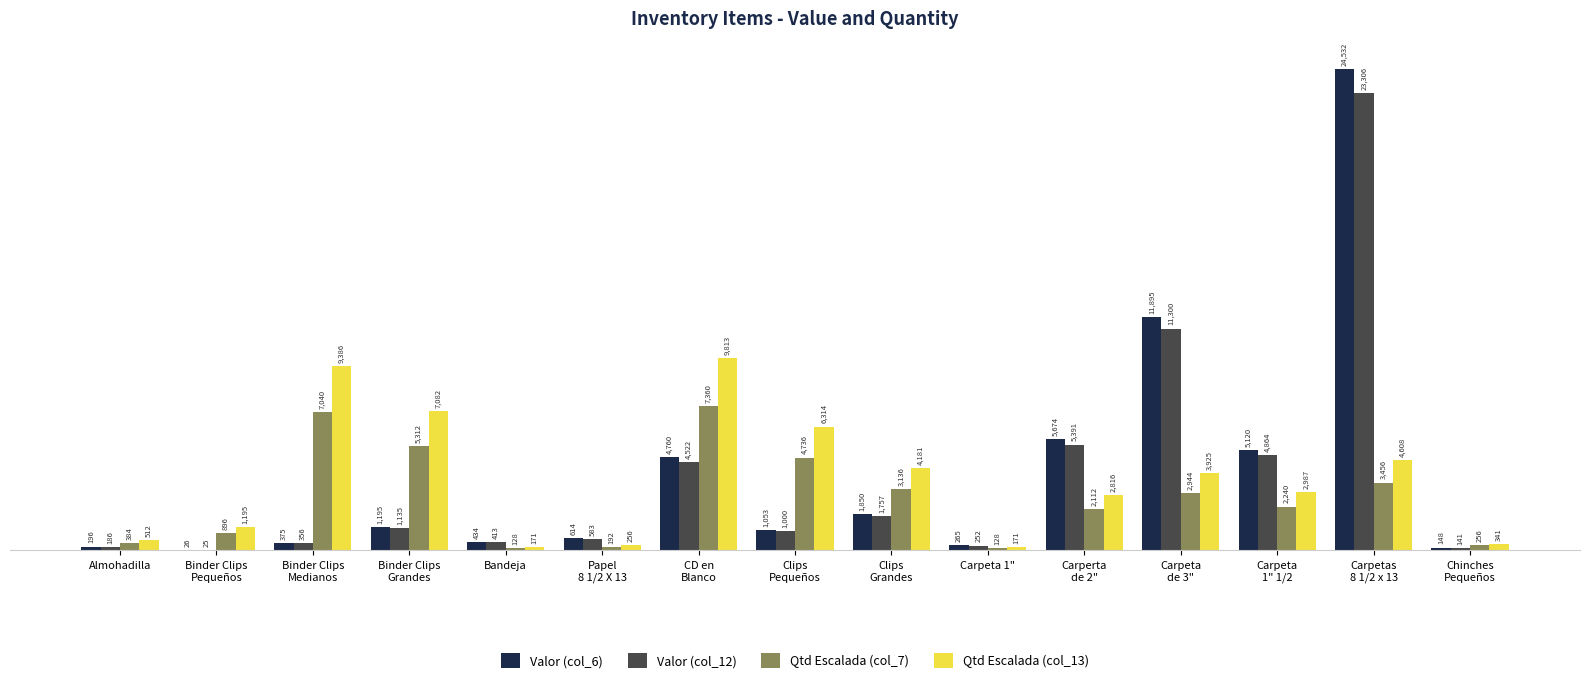

How many groups of bars are there?

15